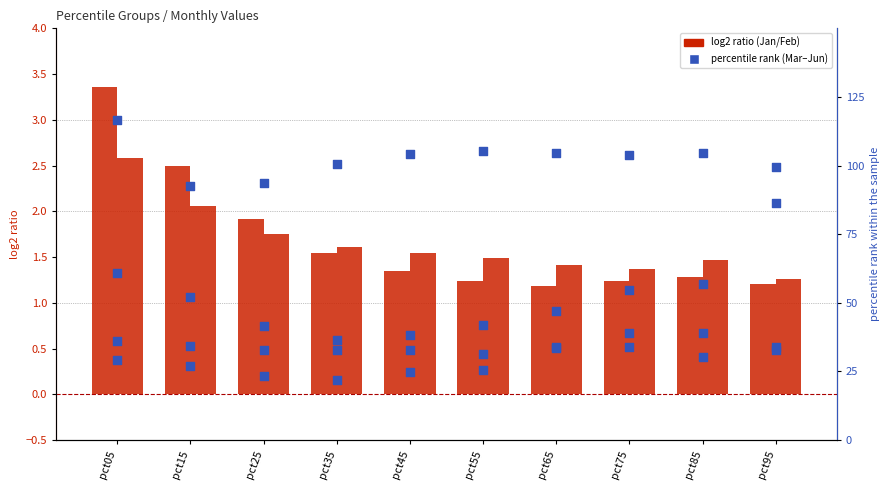

Which series reaches the minimum Y coordinate?

Jun